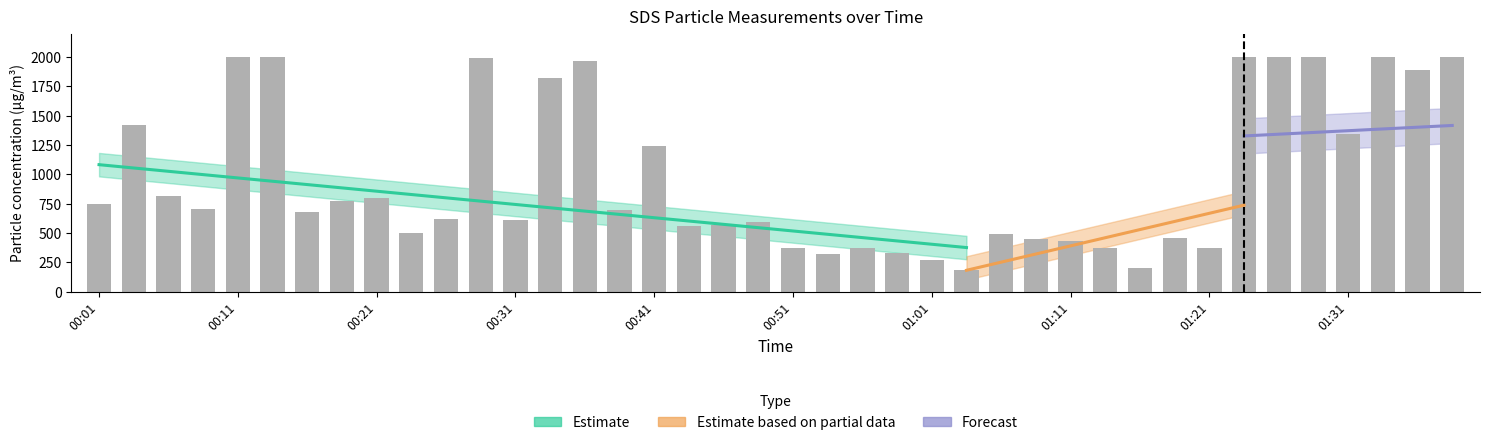

How many bars are there in total?

40